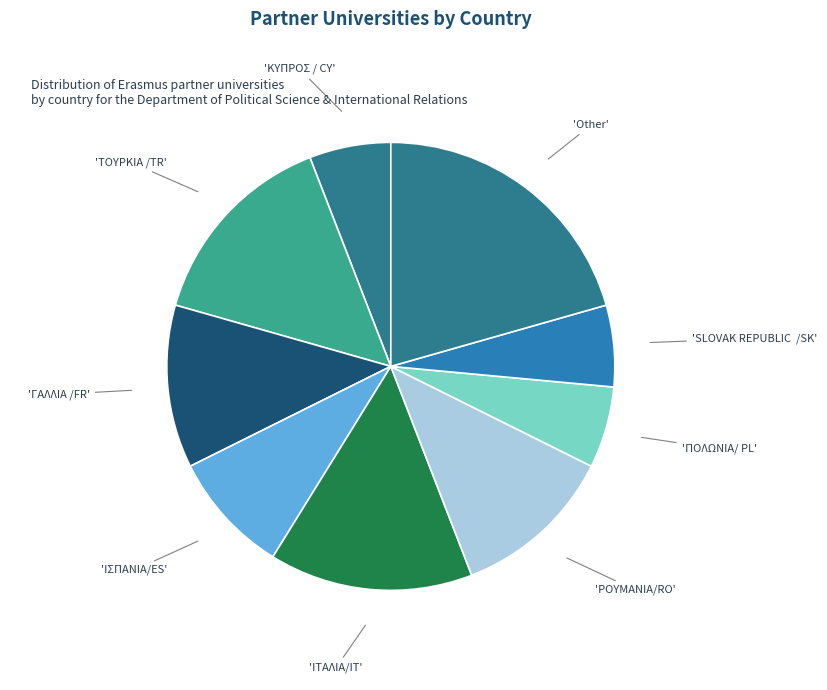

How many segments does this pie chart have?

9